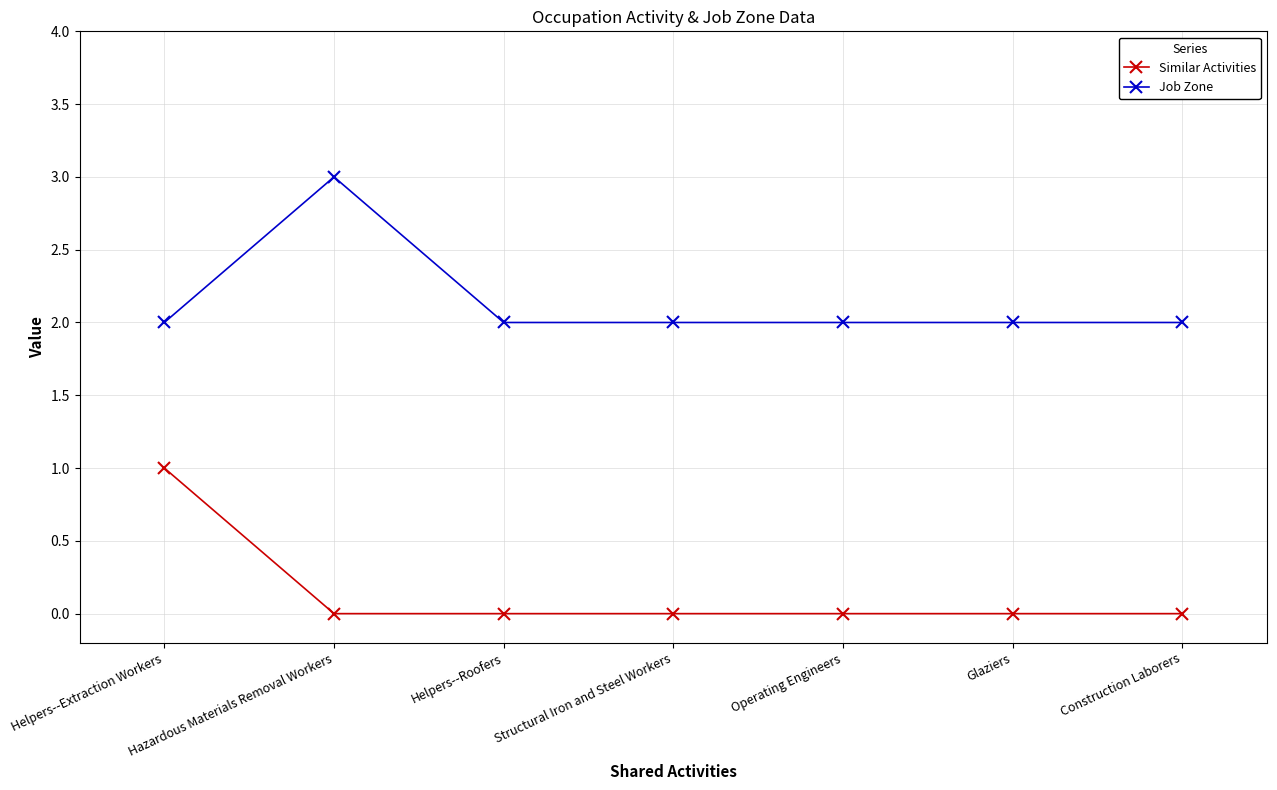

Which series has the largest total across all categories?

Job Zone